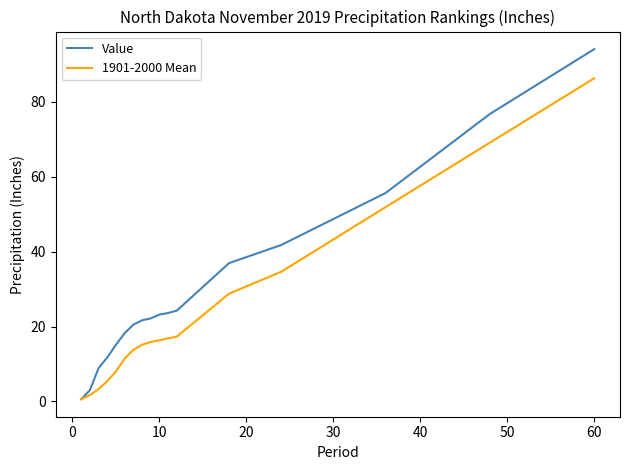

What is the minimum value shown in the chart?

0.6